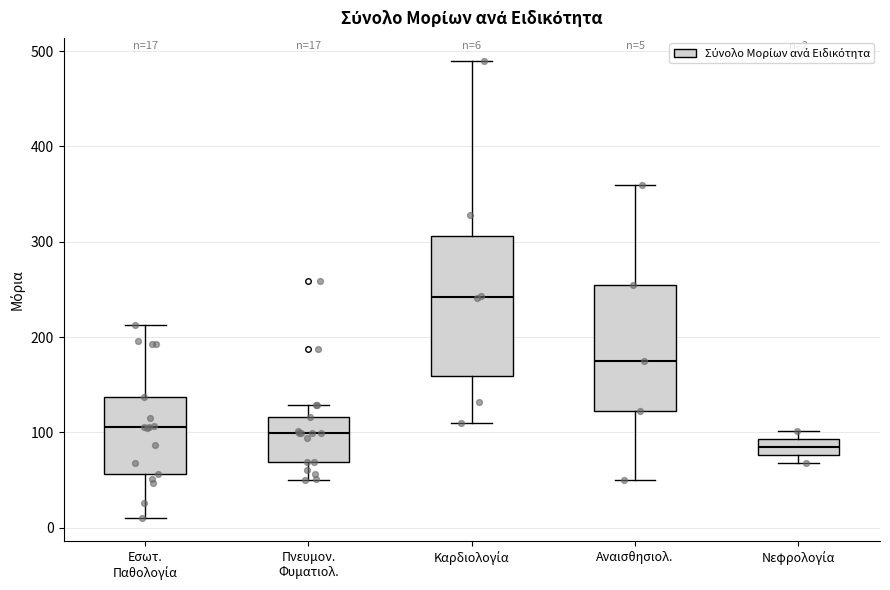

Which box is the tallest, from its lower edge to its upper edge?

Καρδιολογία